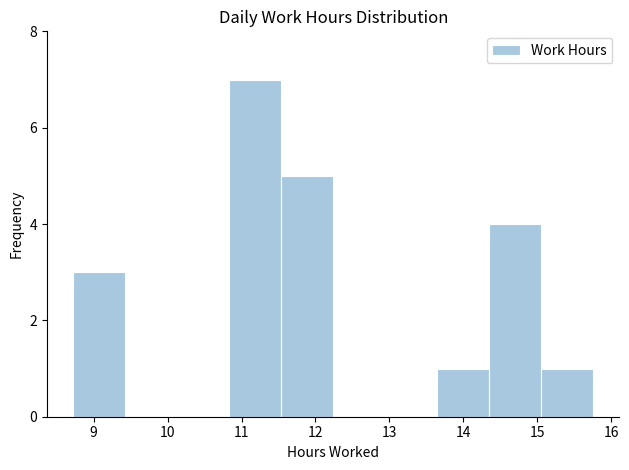

How tall is the bar that spans 11.5 to 12.2 on the x-axis? Neither the bar edges nor the heights are printed on the chart, so give them approximately, as read against the axes.

5